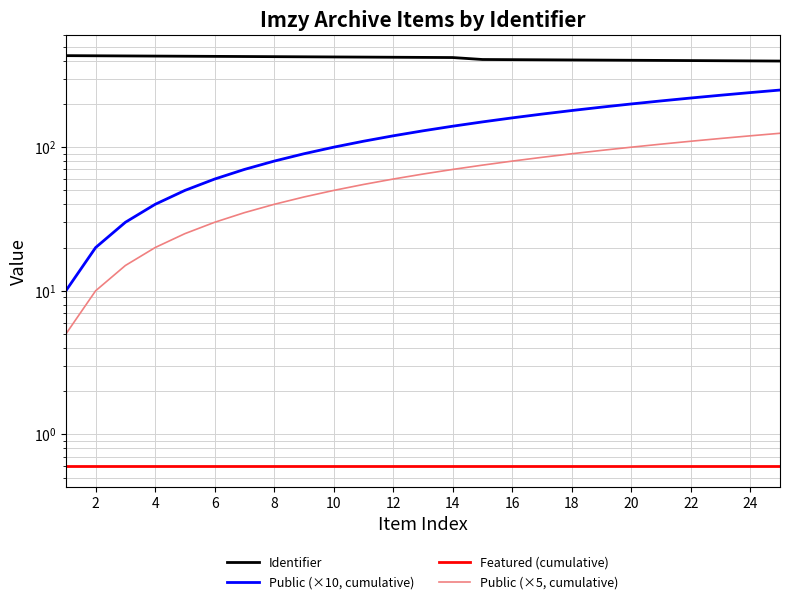

How many categories are shown in the chart?

25